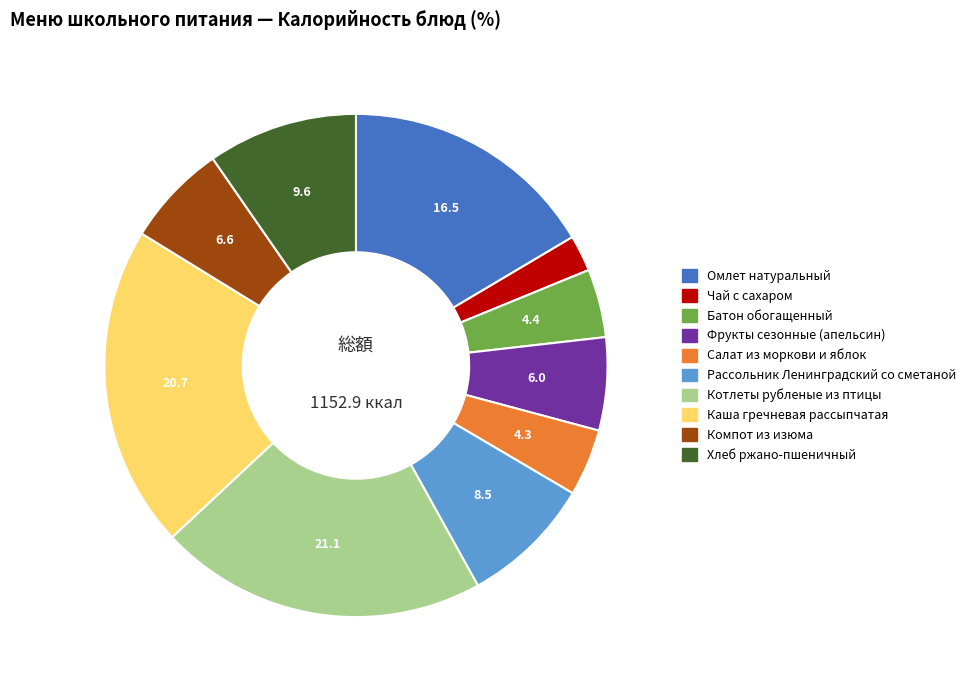

How many segments does this pie chart have?

10